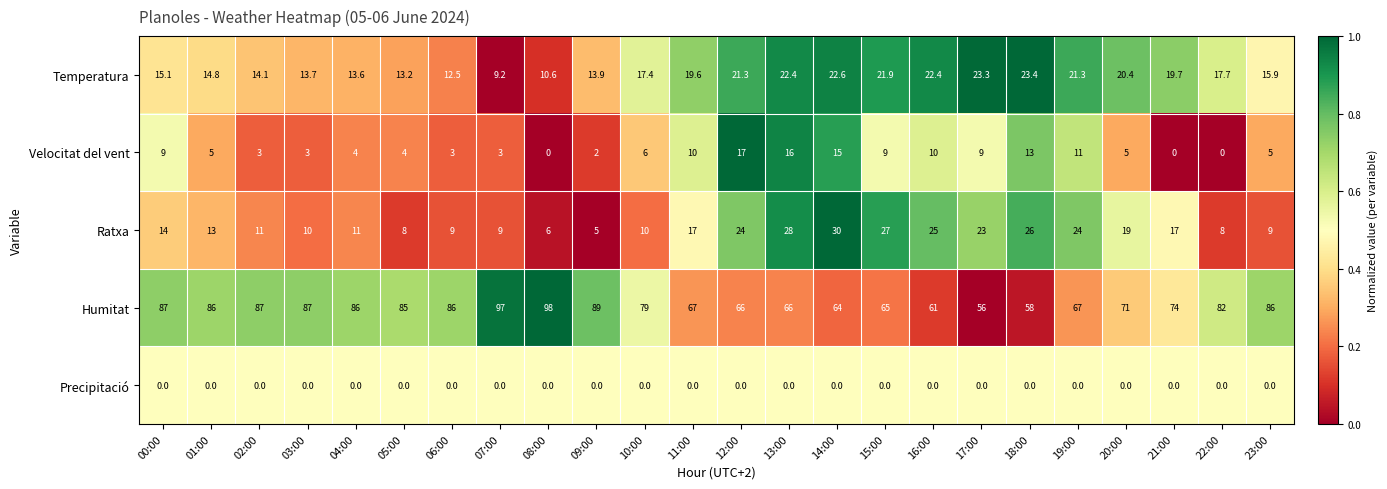

At which label does Humitat reach its minimum?

17:00